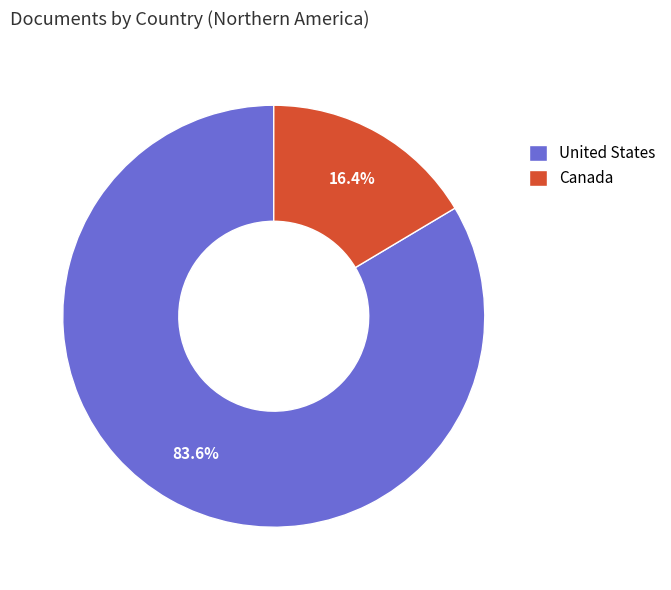

What percentage is the United States slice, to the nearest percent?

84%